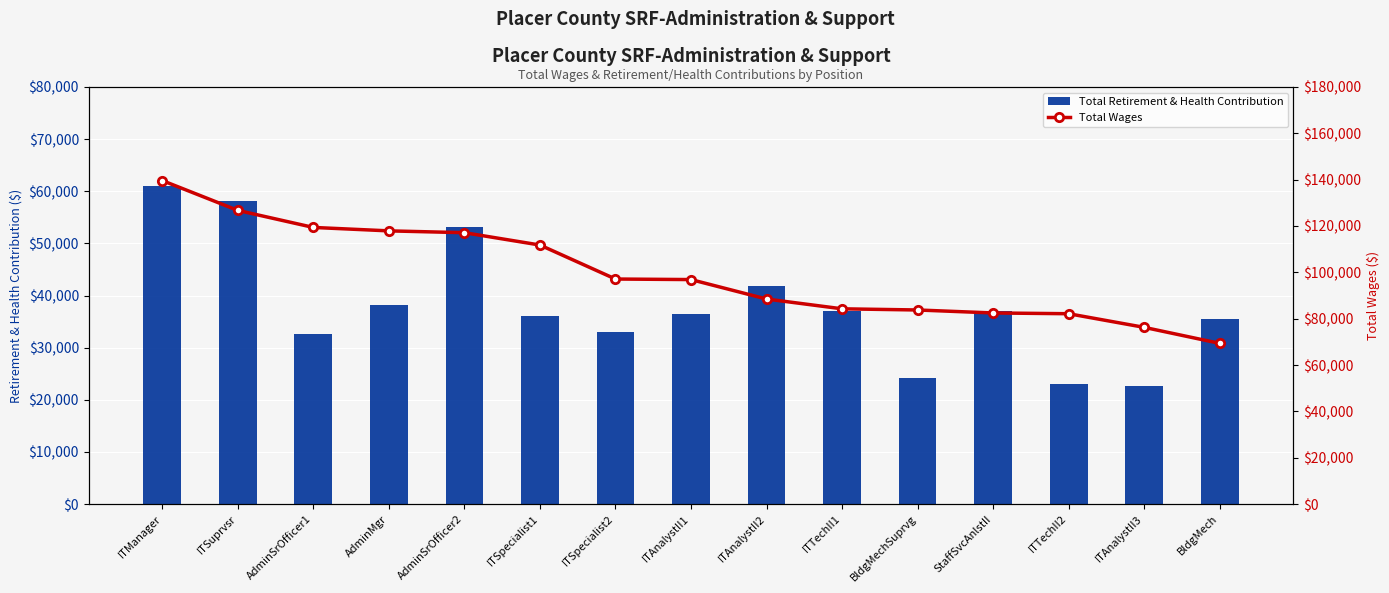

What are all the series names shown in the legend?

Total Retirement & Health Contribution, Total Wages